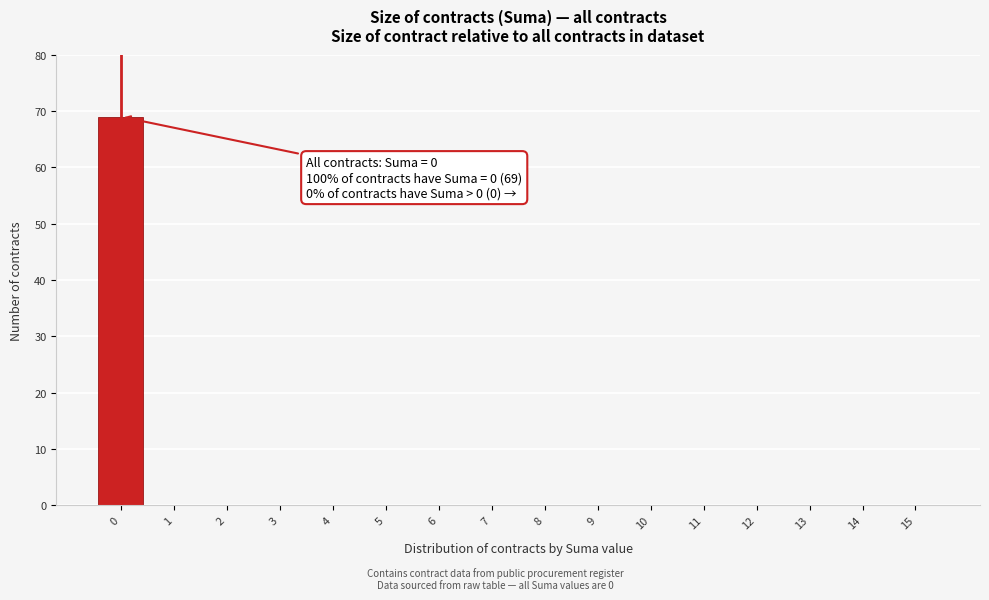

Reading left to right, extract all data points from this chart.

0=69	1=0	2=0	3=0	4=0	5=0	6=0	7=0	8=0	9=0	10=0	11=0	12=0	13=0	14=0	15=0